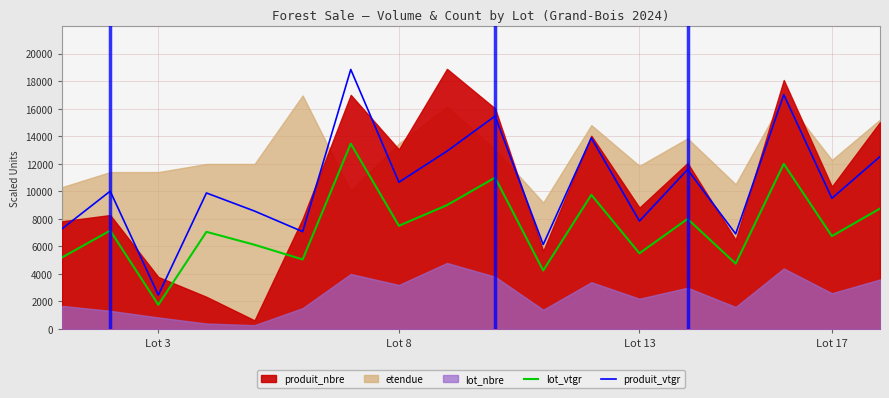

True or false: produit_vtgr and lot_vtgr cross at least once.

False